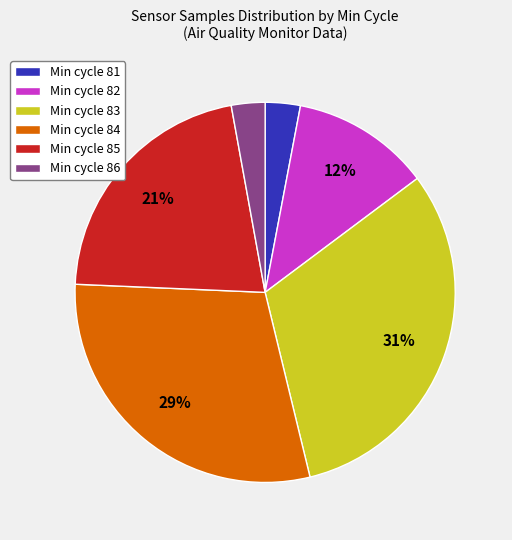

Which category has the biggest portion of the pie?

Min cycle 83